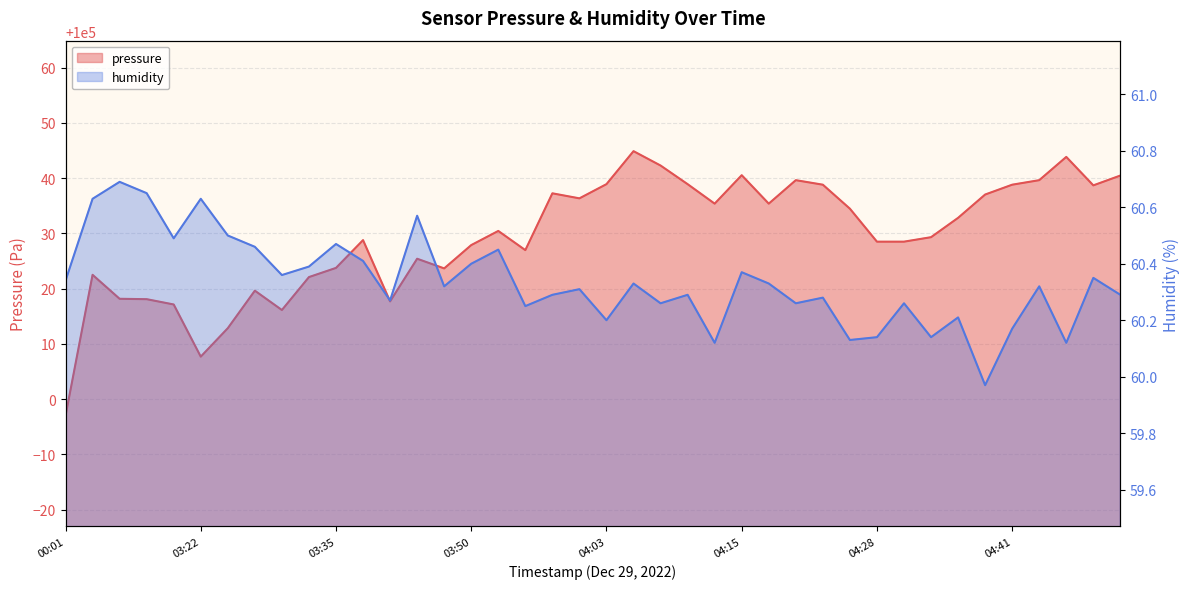

True or false: pressure and humidity cross at least once.

False